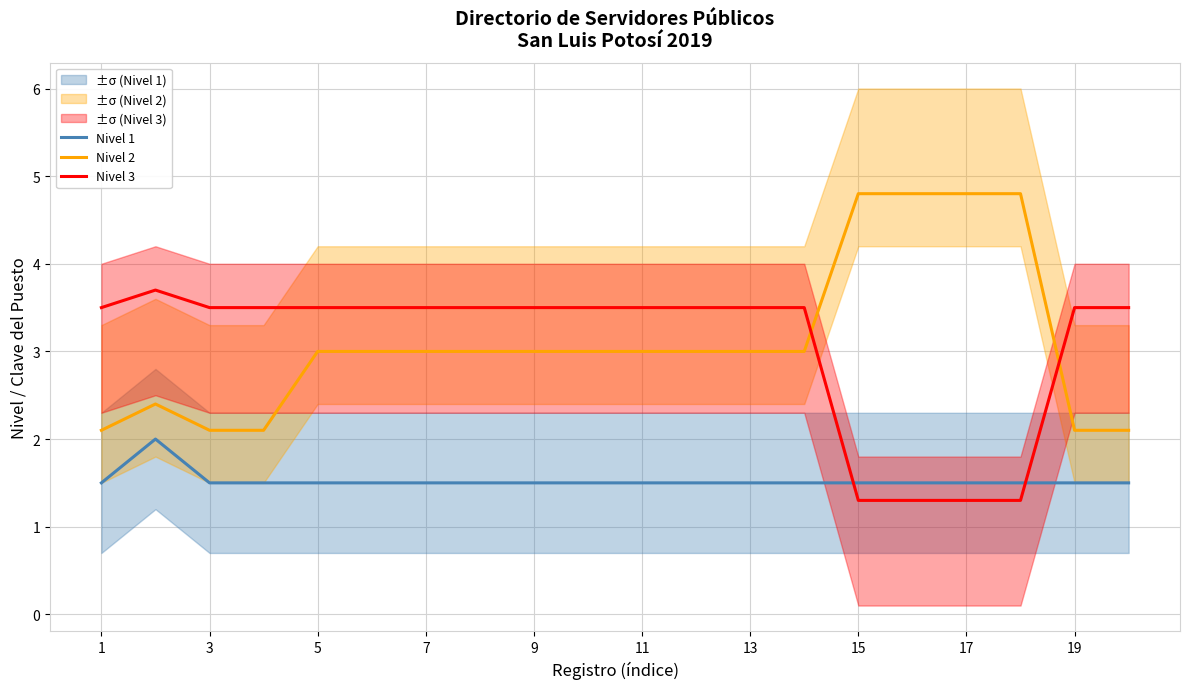

The Nivel 1 series shows 0.5 at 7. True or false?

False